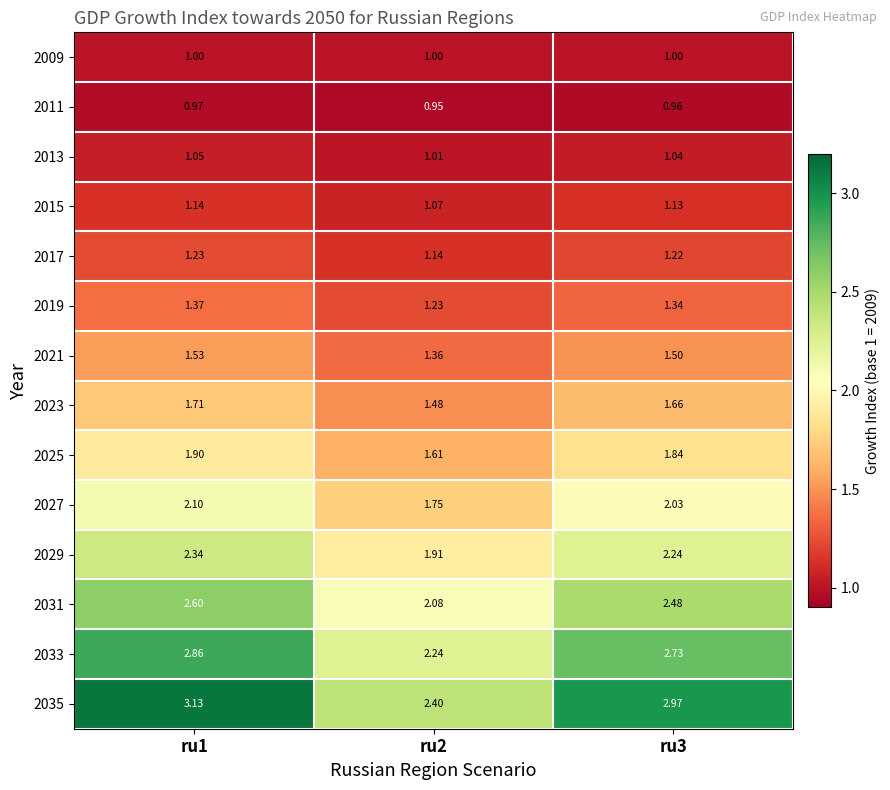

Between ru1 and ru3, which series saw the biggest shift?

2035